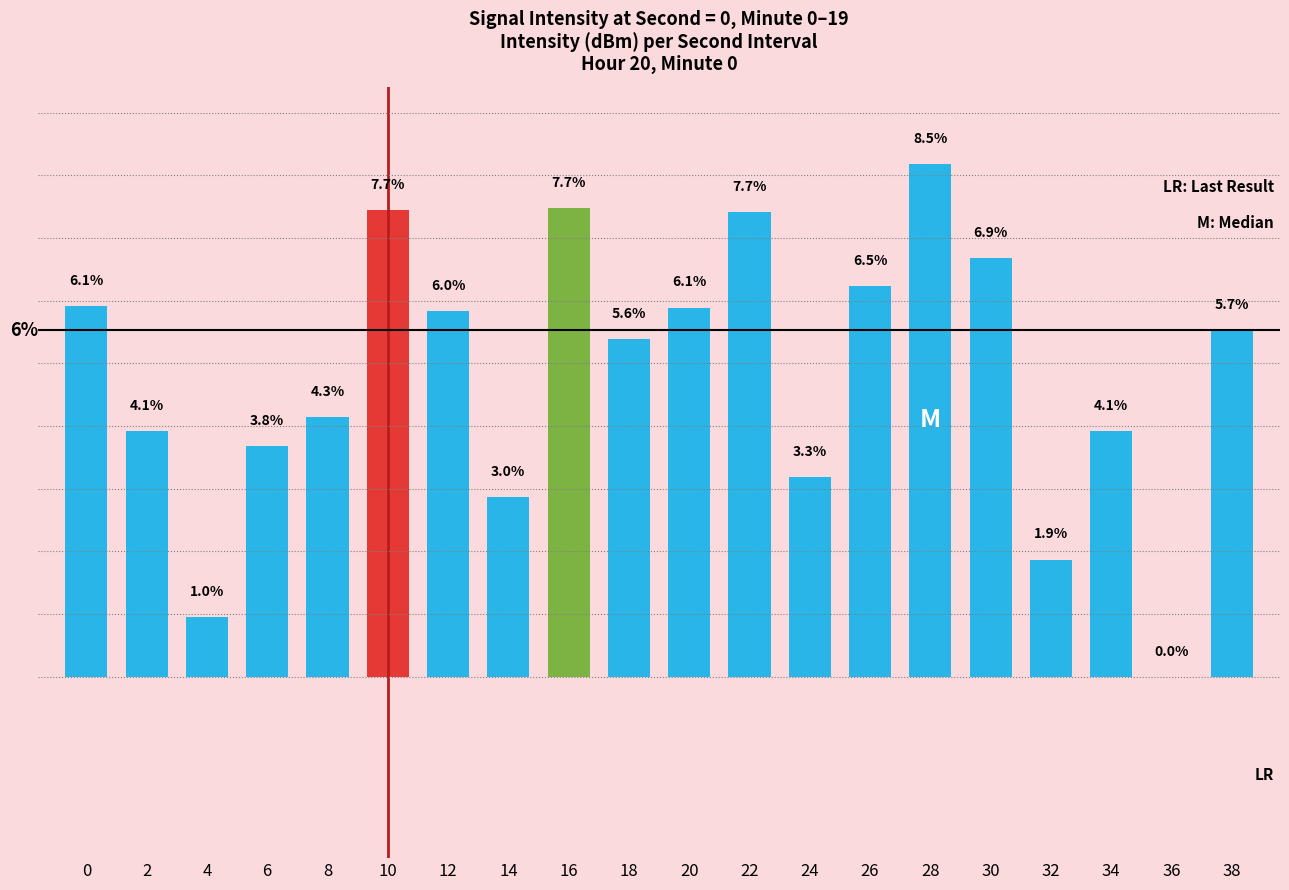

Is it true that the value at 10 is 10.8?

False